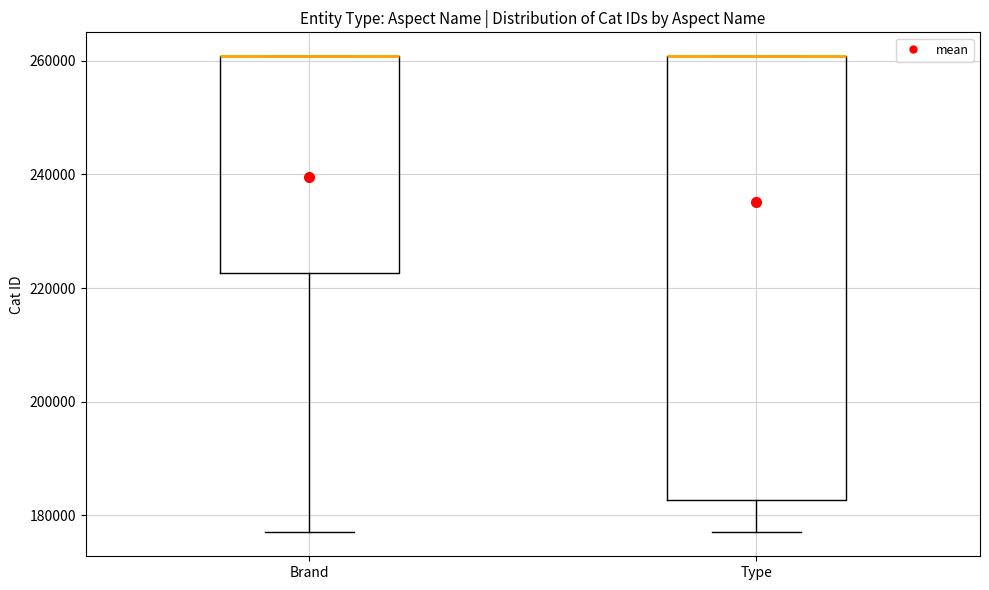

Reading left to right, read every box against the y-axis: the position of its median line, the range the box covers, and the ends of its whiskers. The values are not printed on the chart, so give them approximately, as read against the axis.

Brand: median 260000 (drawn on the box's upper edge), box 222000 to 260000, whiskers 176000 to 260000
Type: median 260000 (drawn on the box's upper edge), box 182000 to 260000, whiskers 176000 to 260000